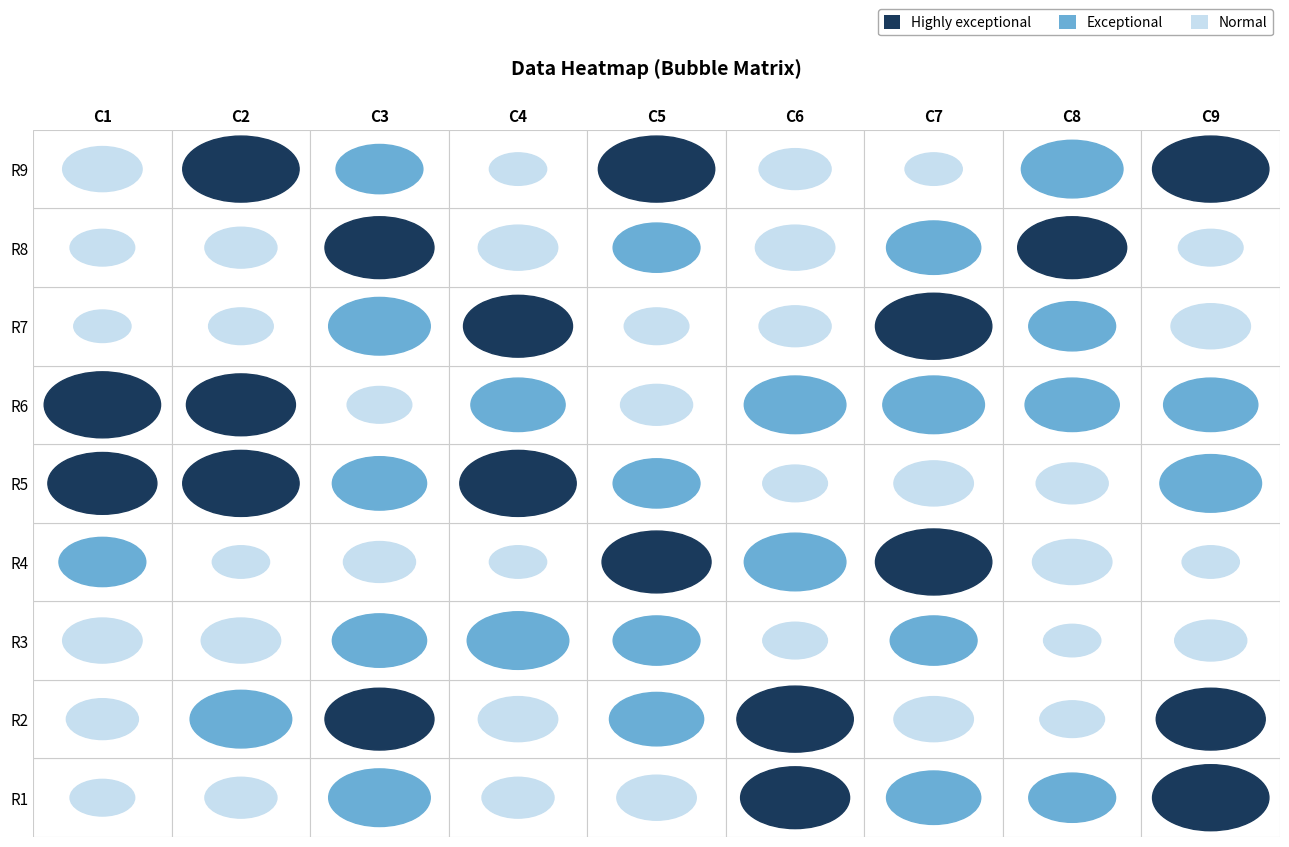

At 2, list the series in order from smallest to largest.

8, 6, 9, 1, 2, 5, 7, 3, 4